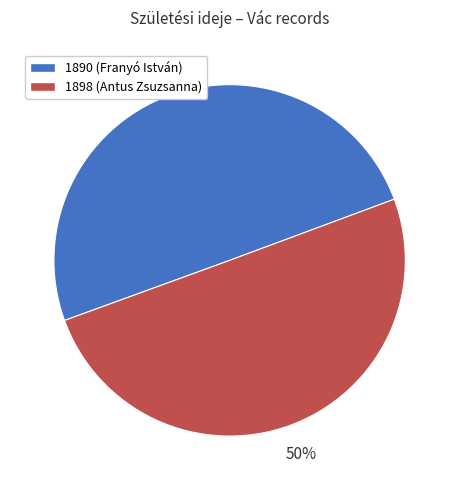

To the nearest percent, what portion does 1890 (Franyó István) represent?

50%